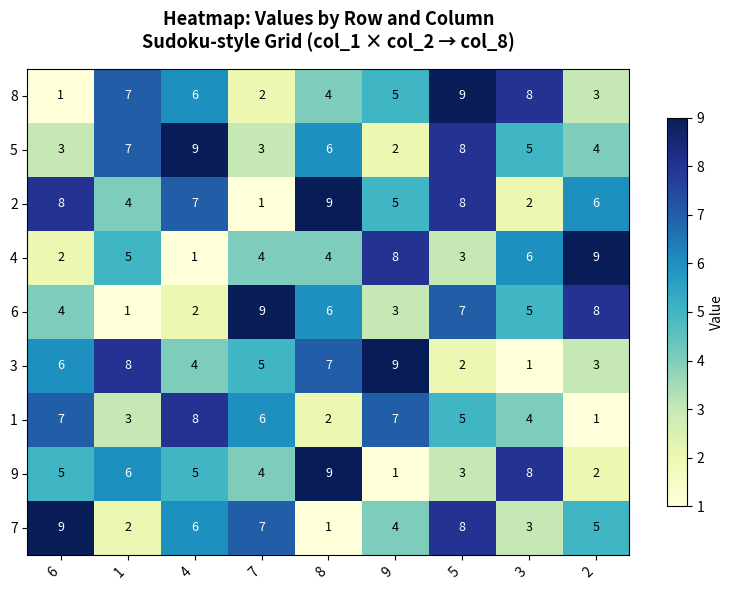

The 6 series shows 10 at 5. True or false?

False